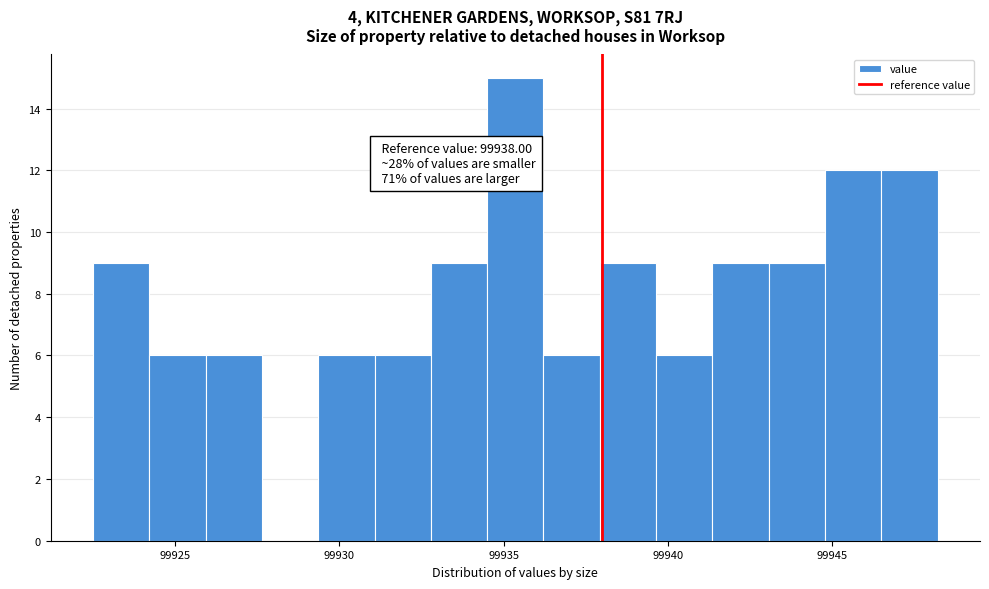

Read against the x-axis, roughly where is the centre of the tallest bar?

99935.5